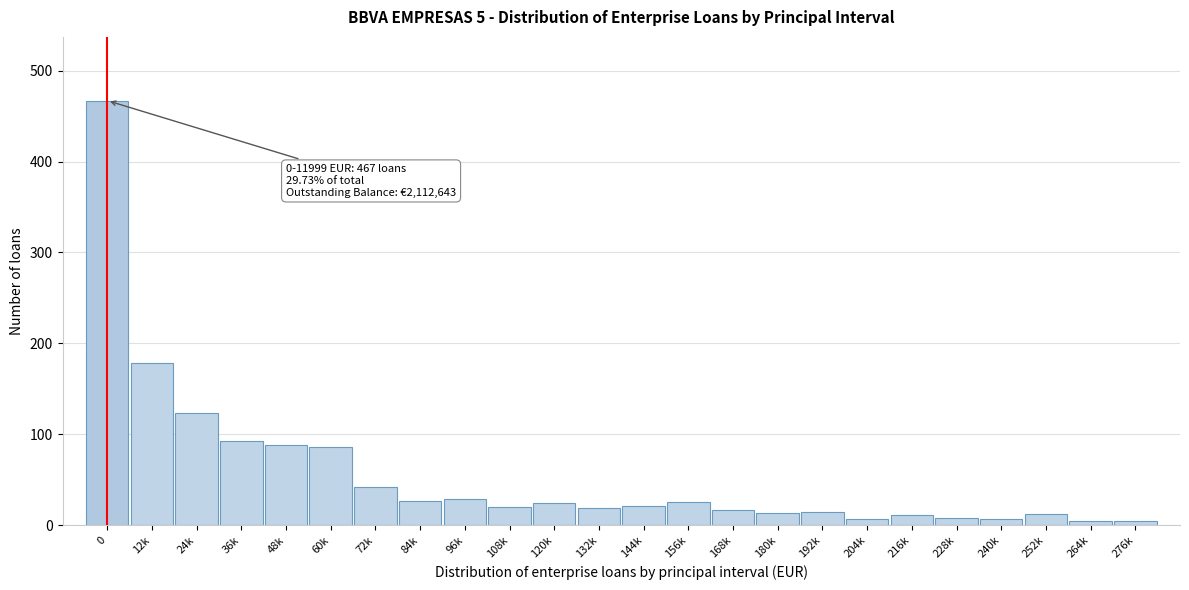

What is the label of the 22nd bar from the left?

252k